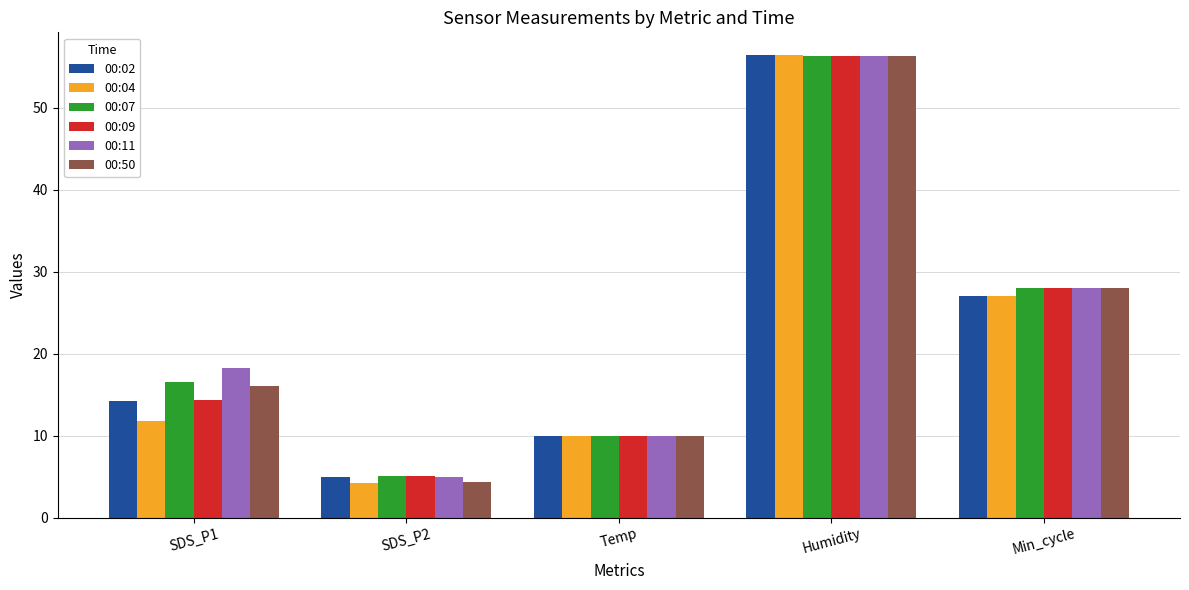

What position from the right is Temp?

3